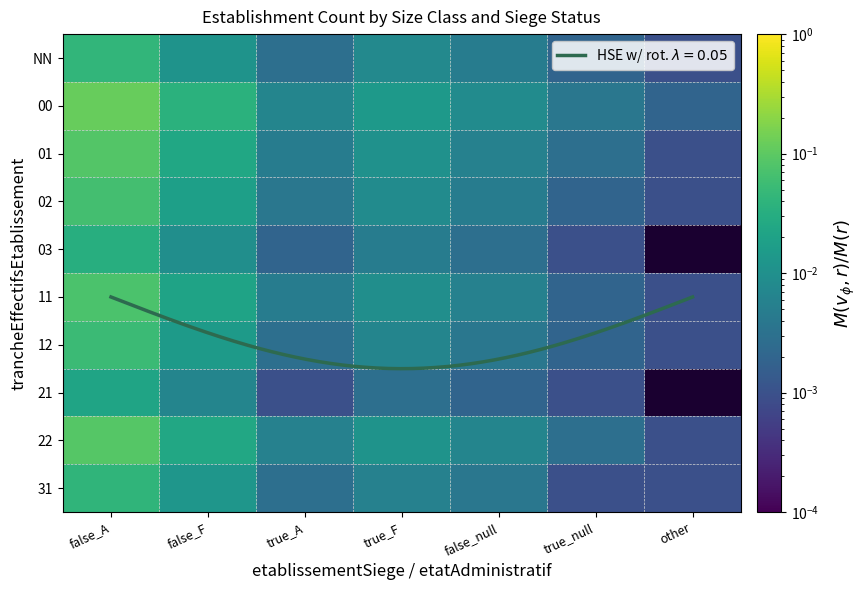

At which label does 22 reach its minimum?

other